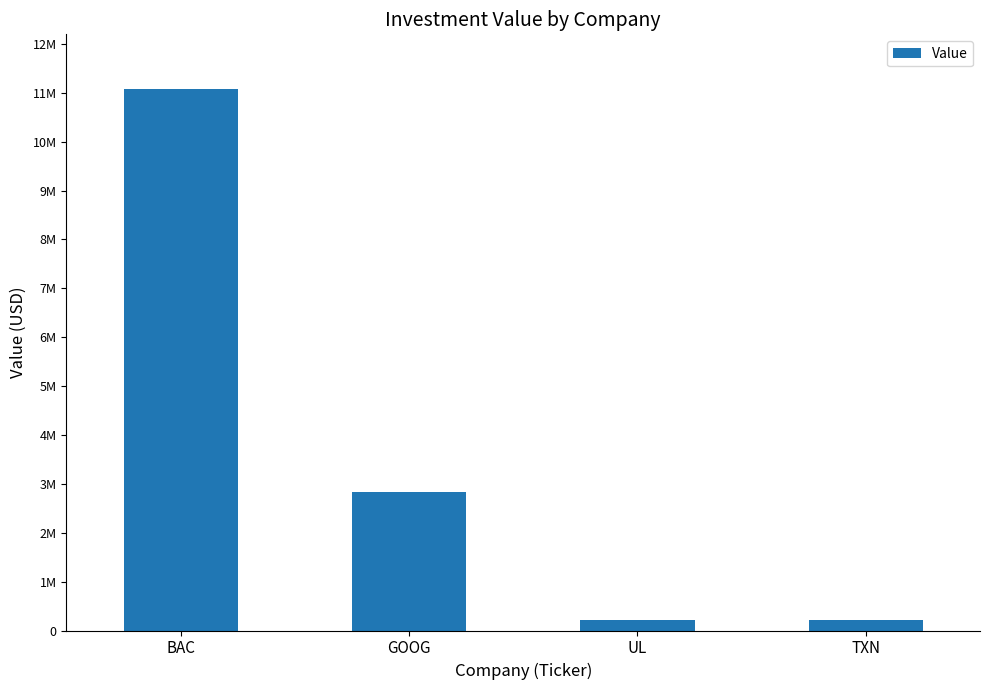

Does the chart contain any negative values?

No